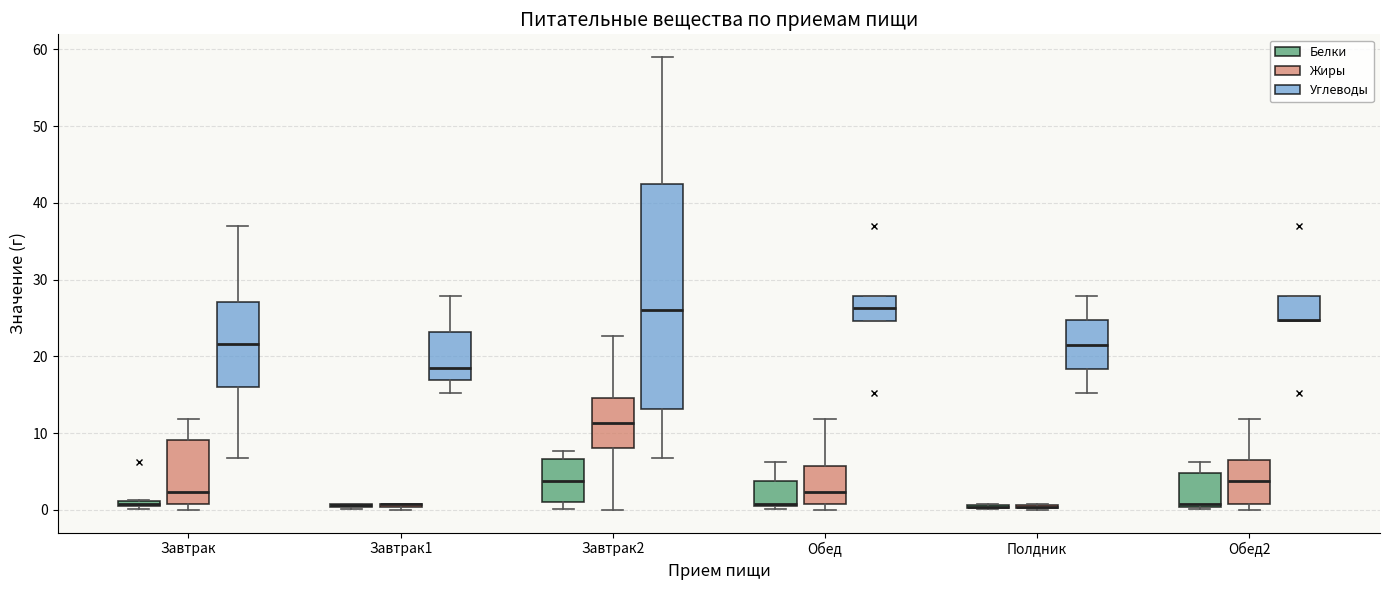

Where is the upper edge of the box for Обед2 (Белки) on the y-axis? The values are not printed on the chart, so give them approximately, as read against the axis.

5